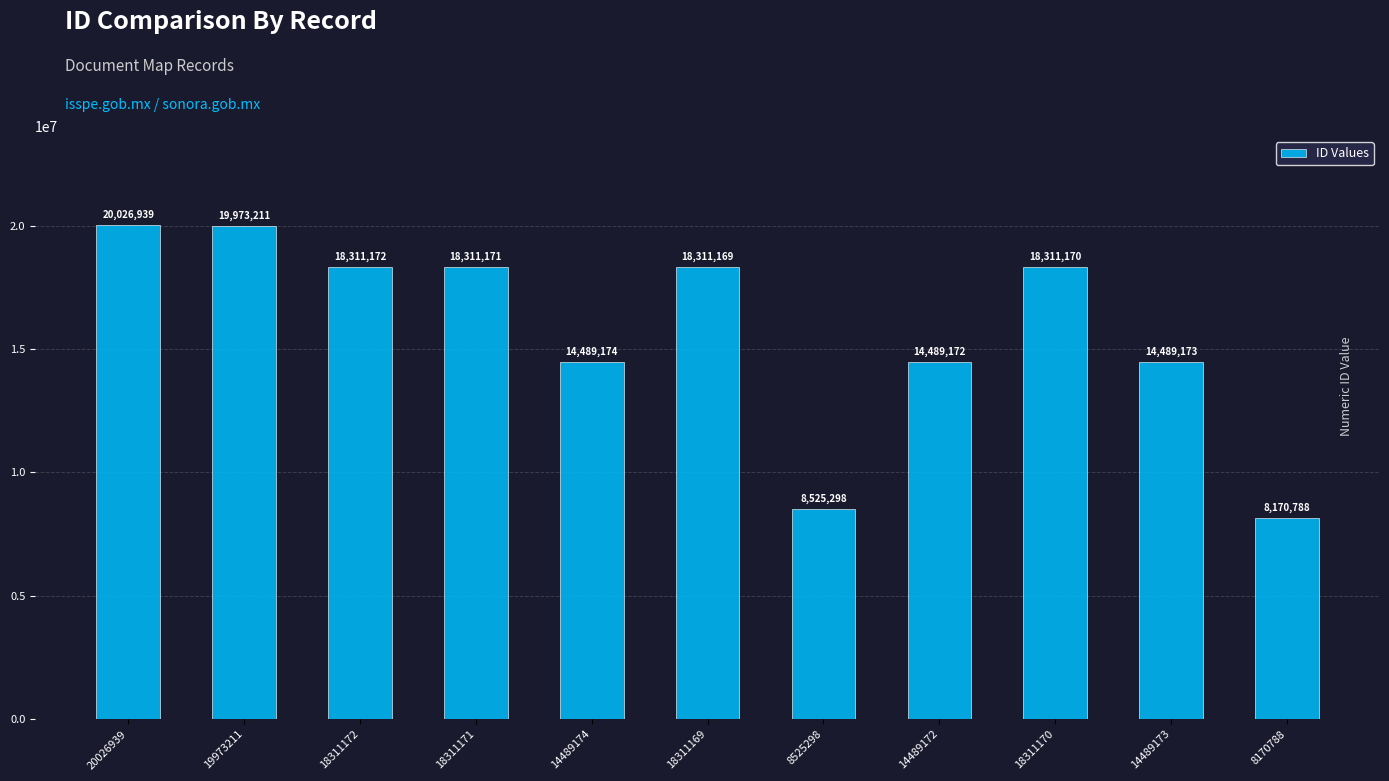

Does the chart contain stacked bars?

No